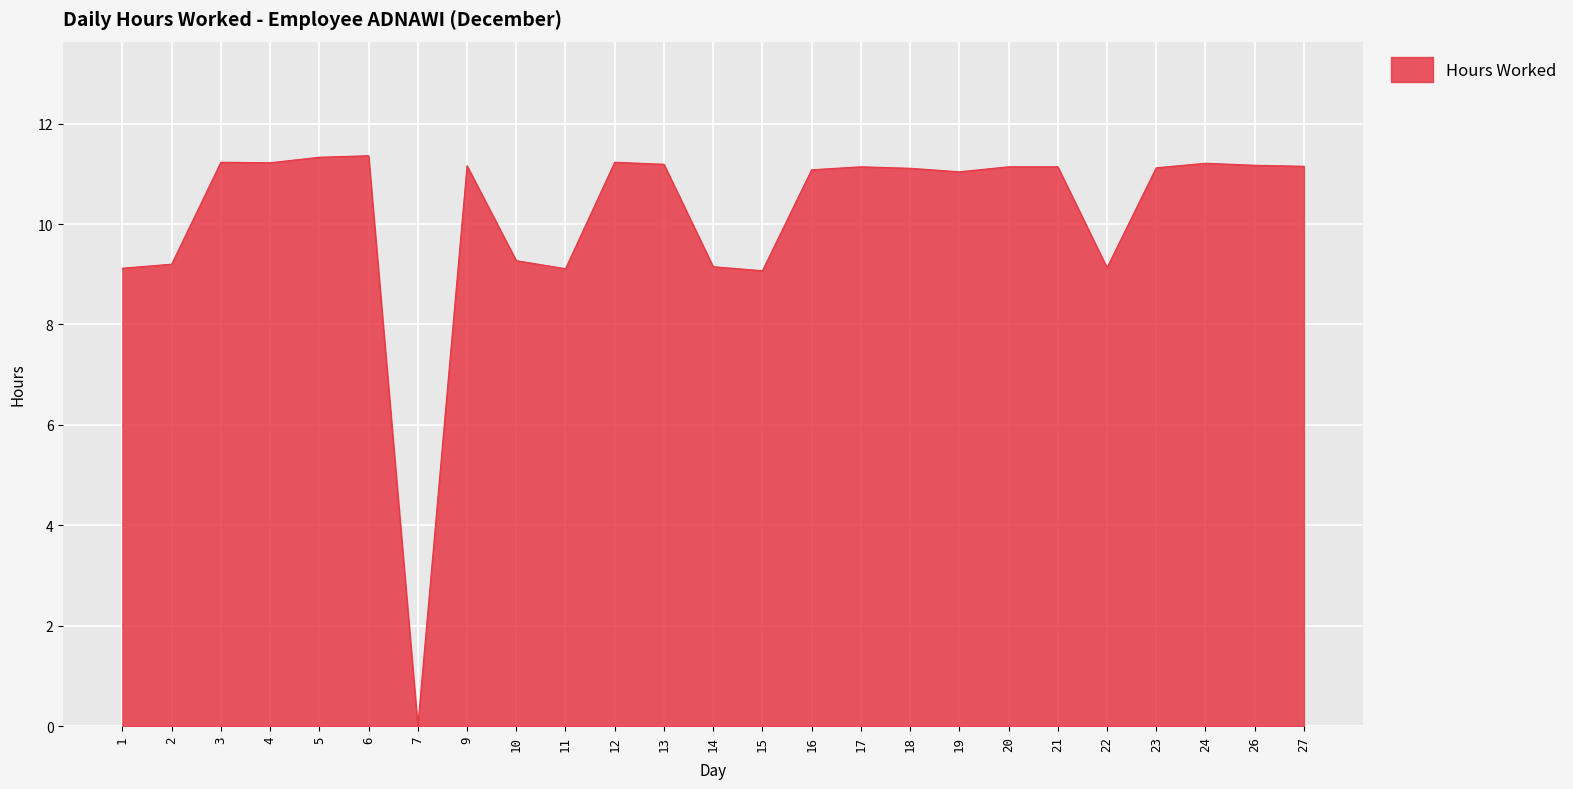

Where does the data first go above 11?

3